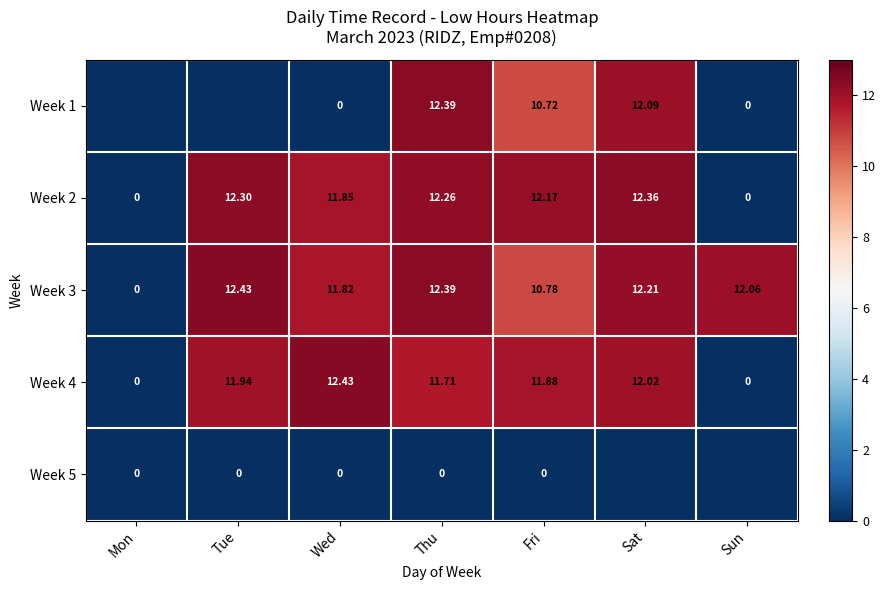

Where is Week 2 nearest to the value 6?

Wed